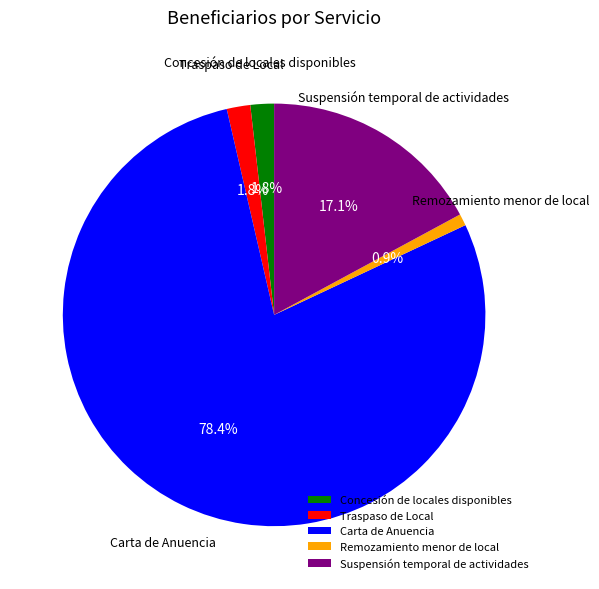

To the nearest percent, what percentage of the pie is Suspensión temporal de actividades?

17%